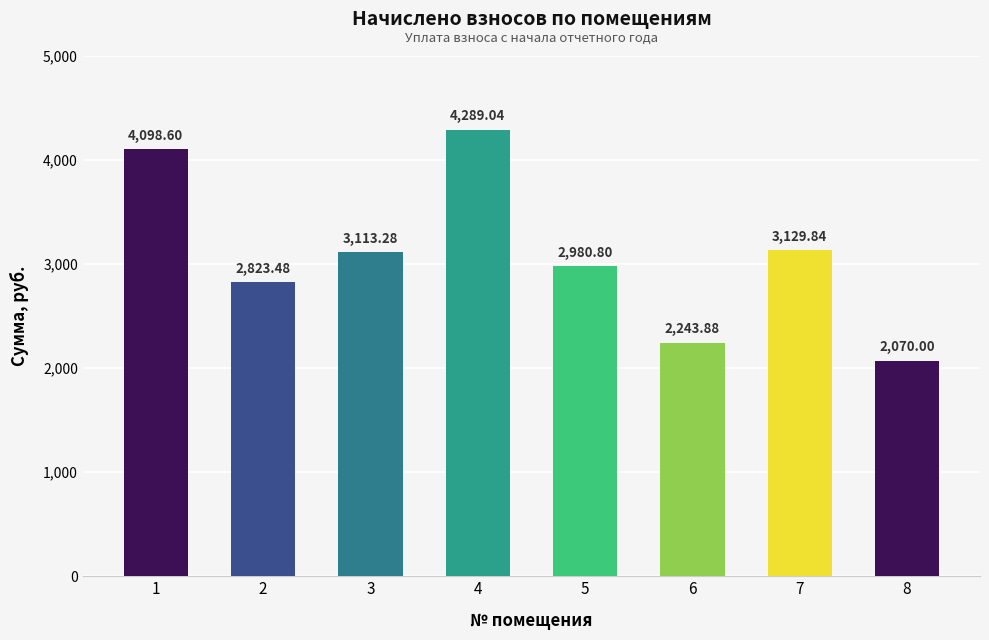

What is the smallest value displayed?

2070.0